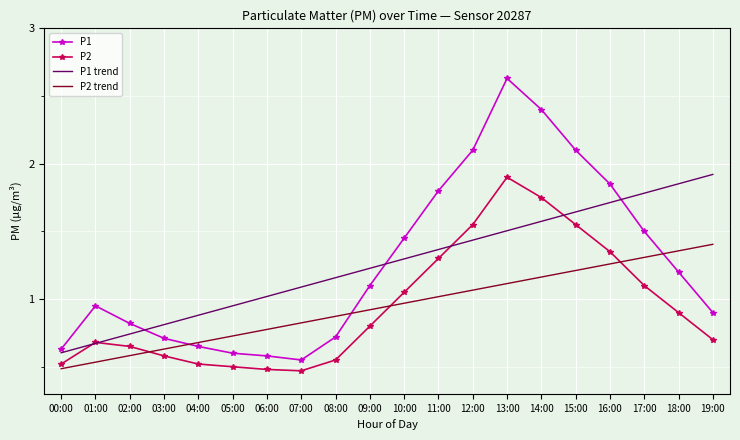

What is the sum of the P2 values at 16:00 and 14:00?

3.1